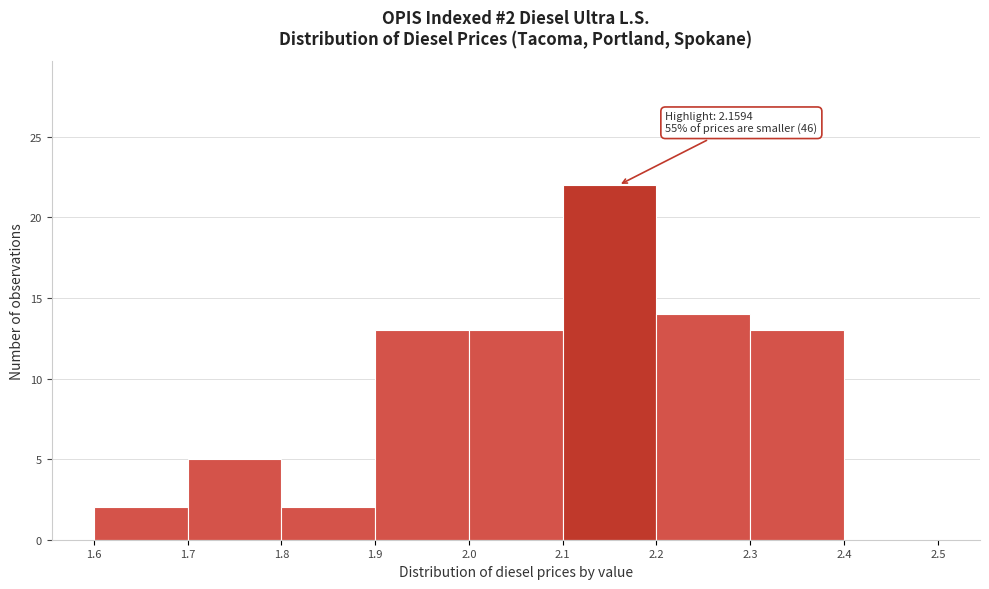

Which range on the x-axis has the tallest bar?

2.1 to 2.2